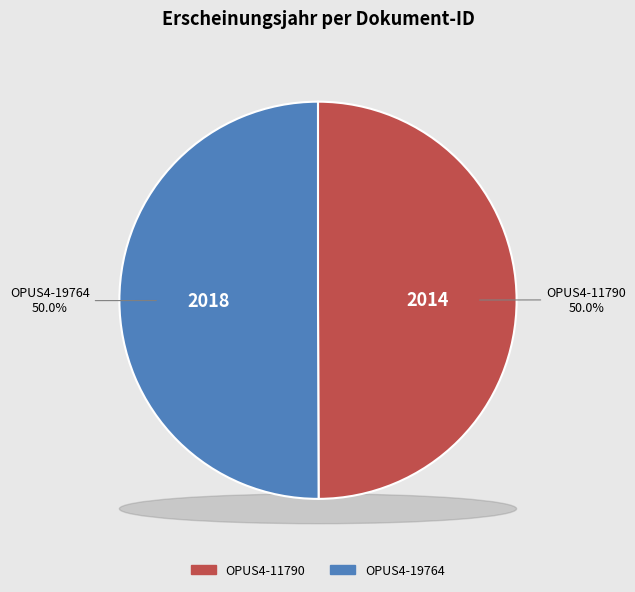

To the nearest percent, what portion does OPUS4-19764 represent?

50%